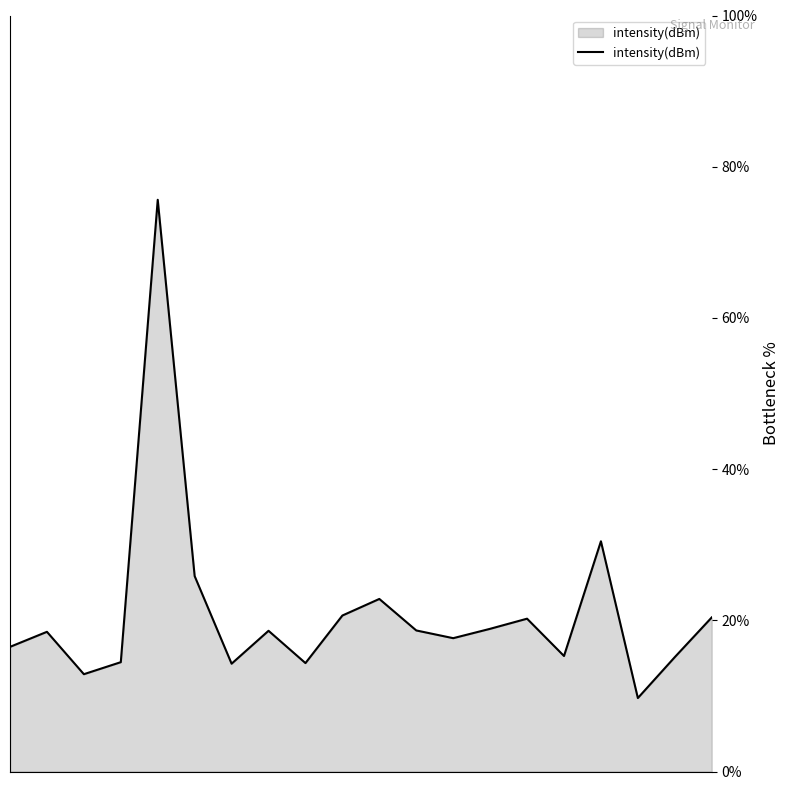

What is the difference between the maximum and minimum values?

65.9